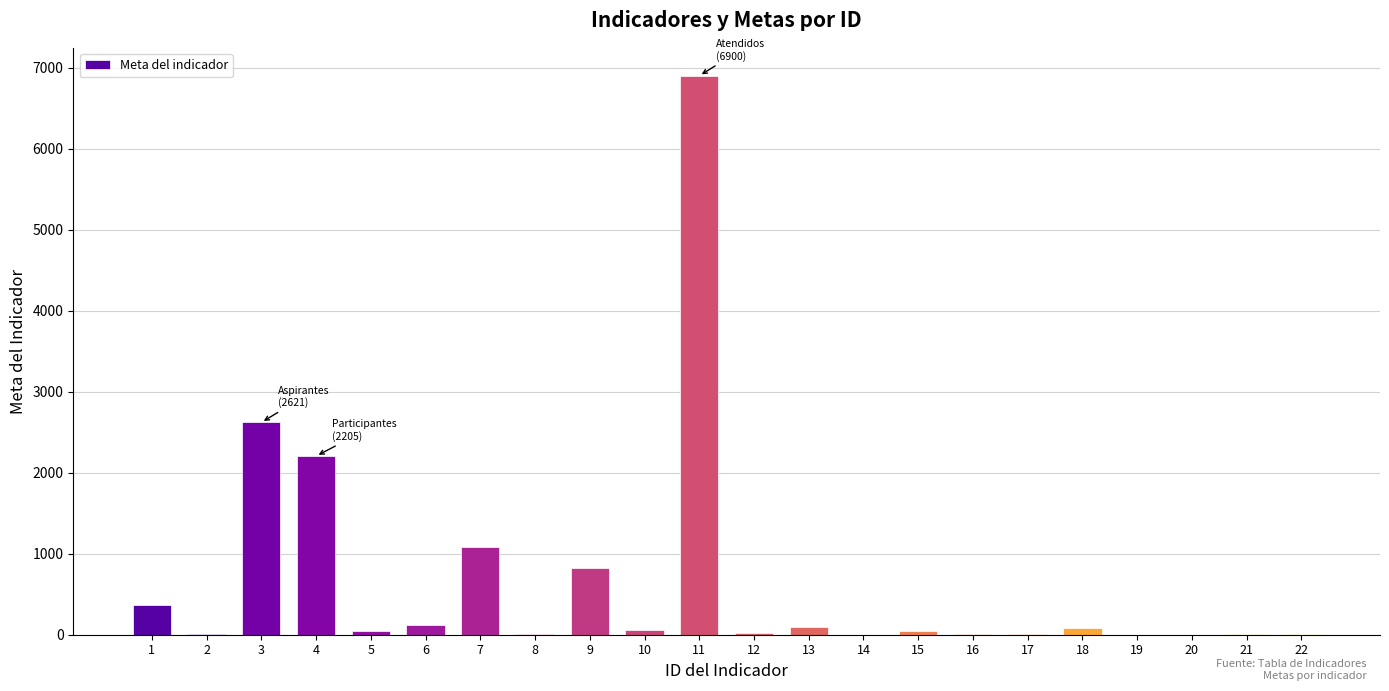

The value at 11 is 11369. True or false?

False